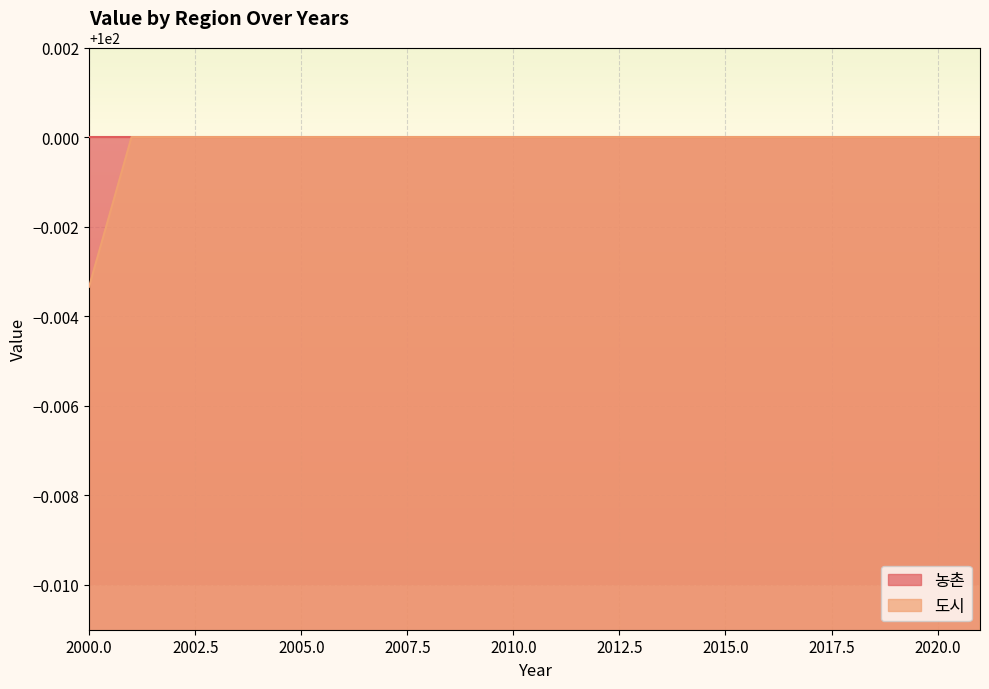

Rank the categories by value from lowest to highest.

2000, 2001, 2002, 2003, 2004, 2005, 2006, 2007, 2008, 2009, 2010, 2011, 2012, 2013, 2014, 2015, 2016, 2017, 2018, 2019, 2020, 2021